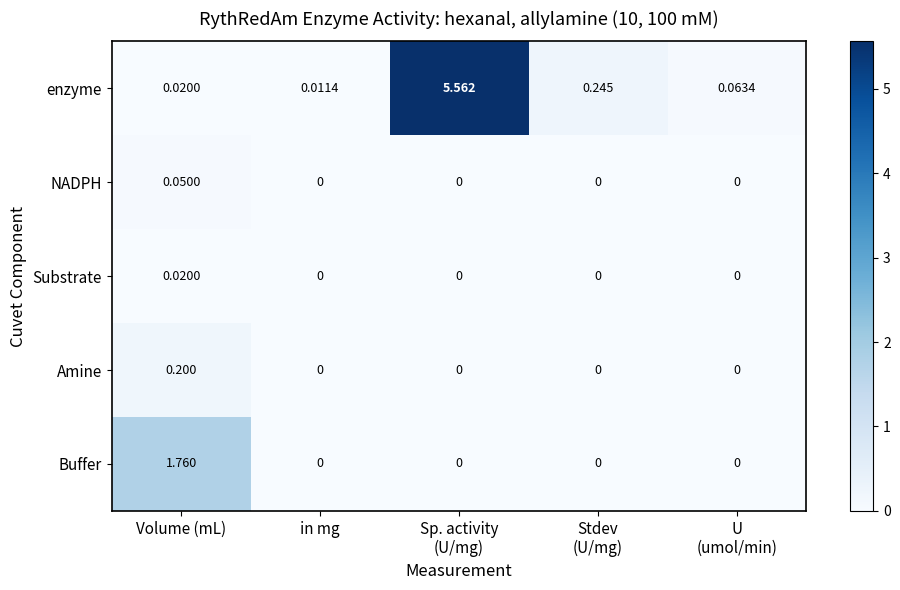

List the series in order of their peak value, highest first.

enzyme, Buffer, Amine, NADPH, Substrate